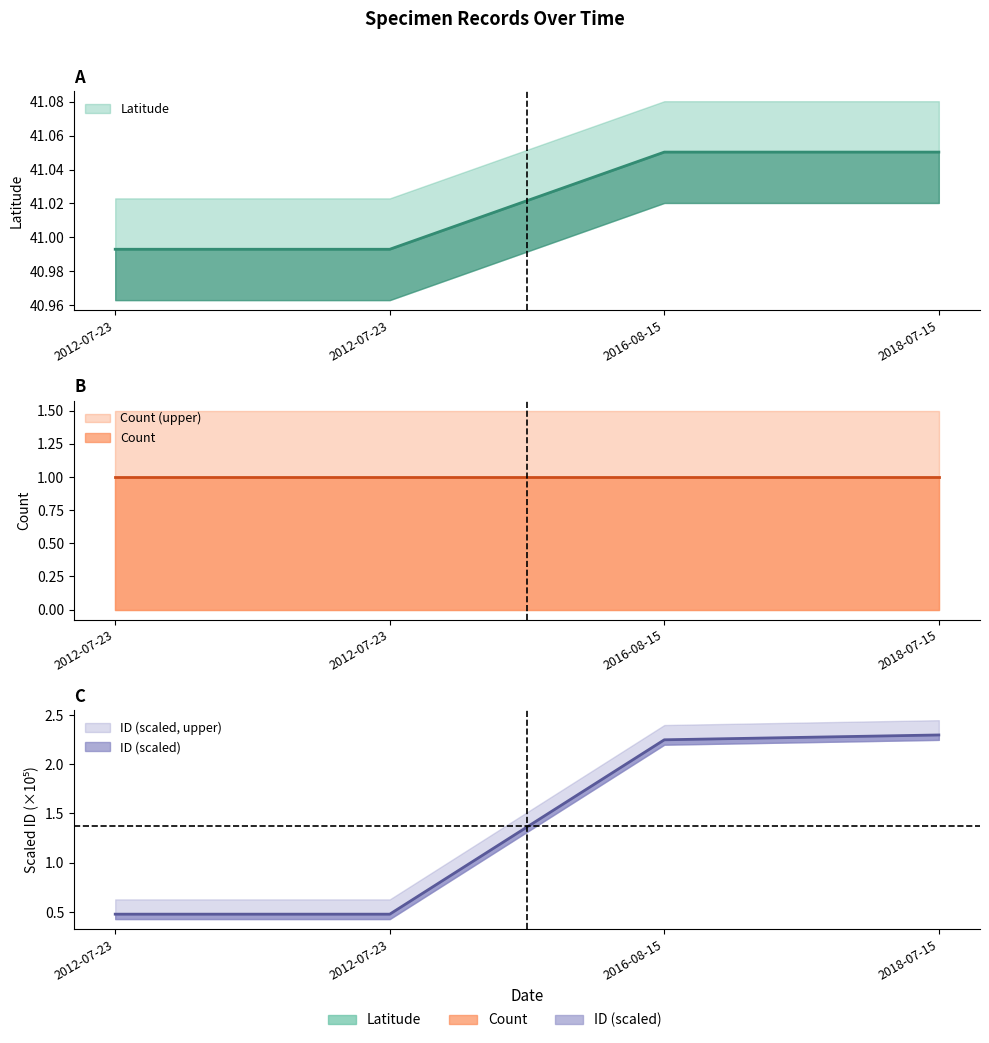

How many data points in ID are less than 2?

2